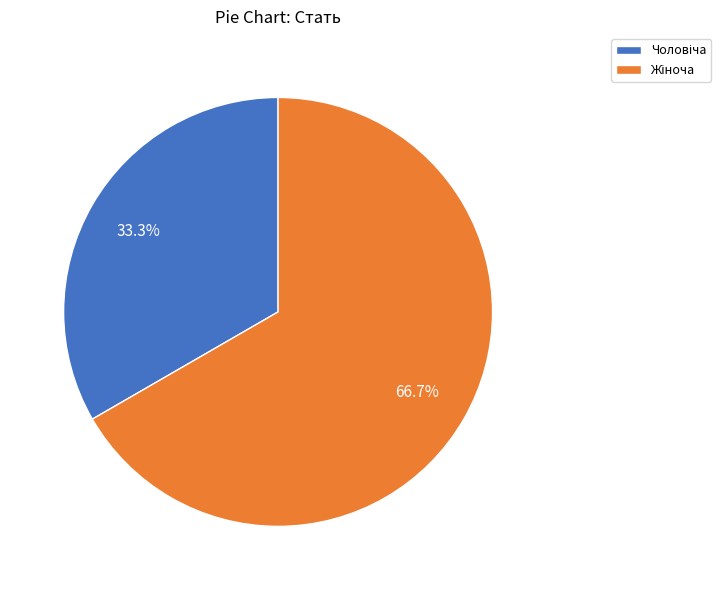

Is there a majority slice in this chart?

Yes